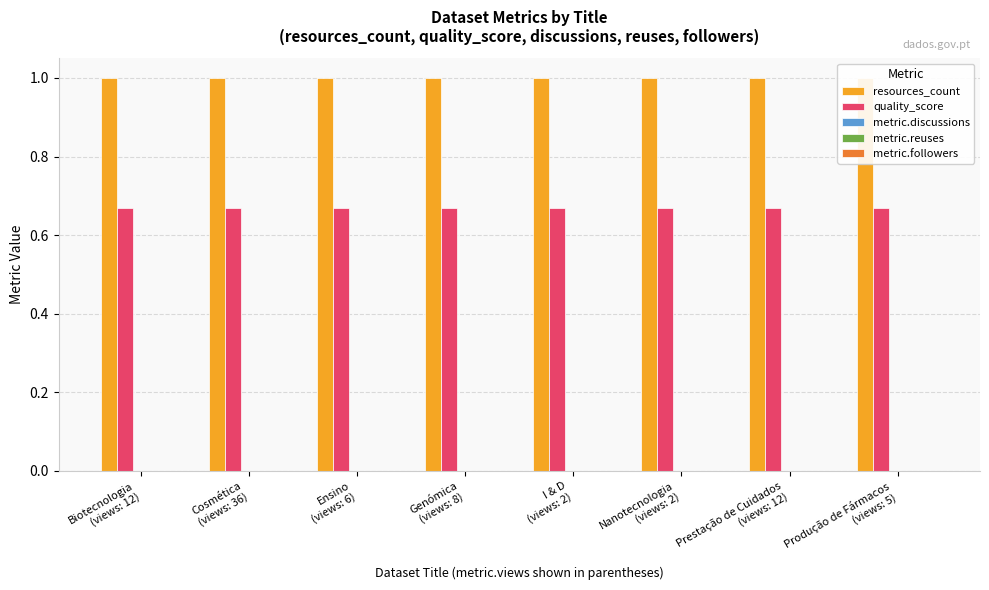

Which has a higher value, Genómica
(views: 8) or Cosmética
(views: 36)?

Genómica
(views: 8)